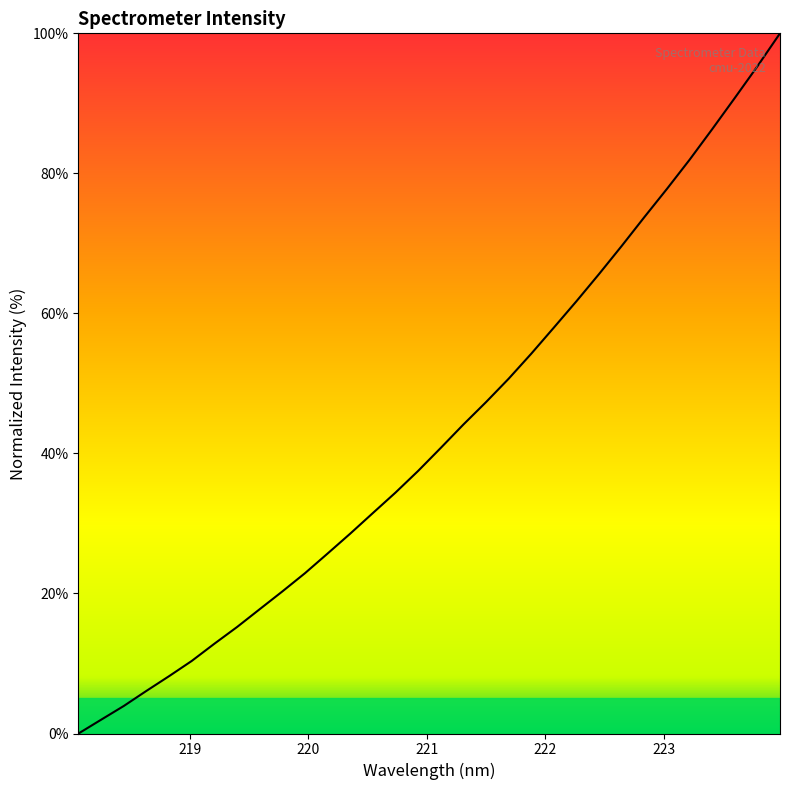

What is the maximum value shown in the chart?

100.0